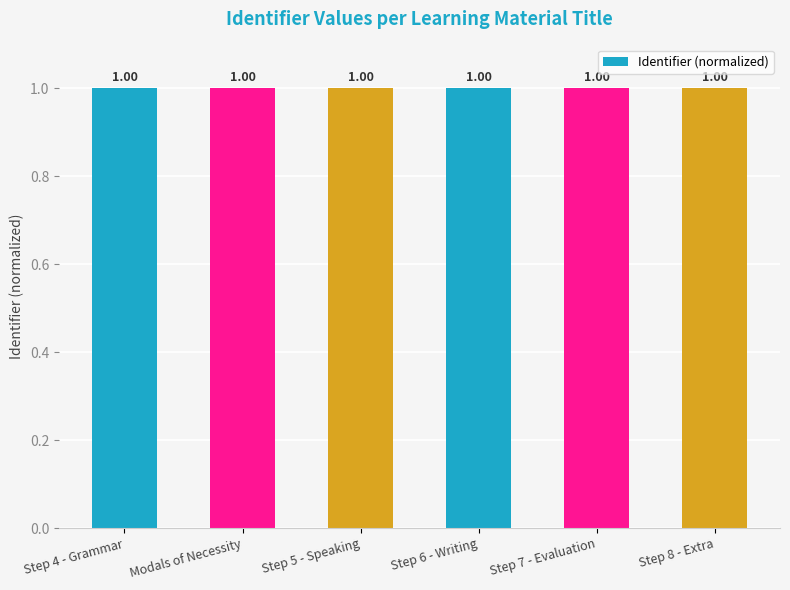

What is the sum of the values at Step 6 - Writing and Step 8 - Extra?

2.0